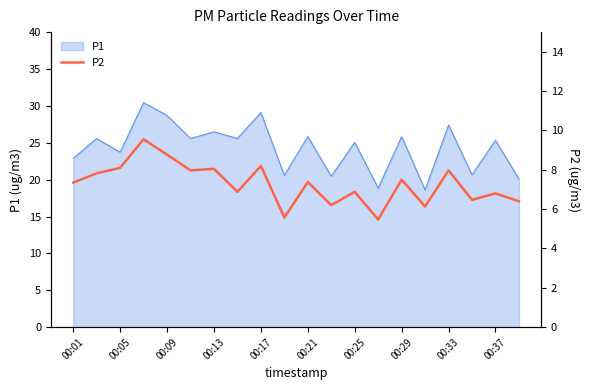

What is the sum of all values?

145.5